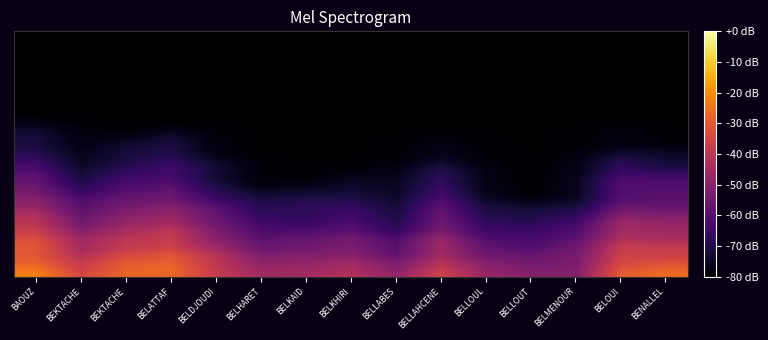

What is the greatest value displayed?

-22.3